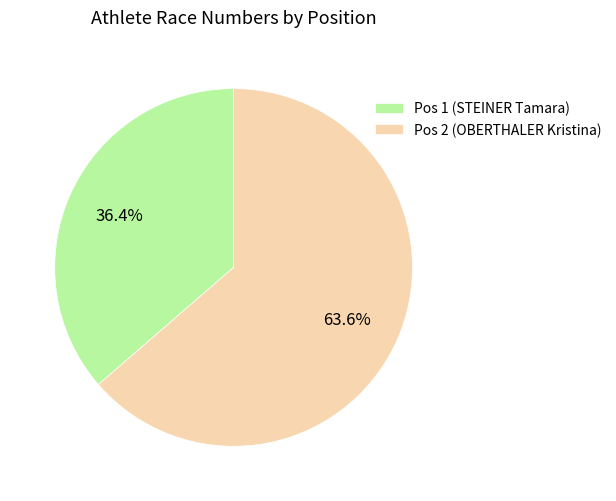

To the nearest percent, what is the difference between the largest and smallest slice percentages?

27%